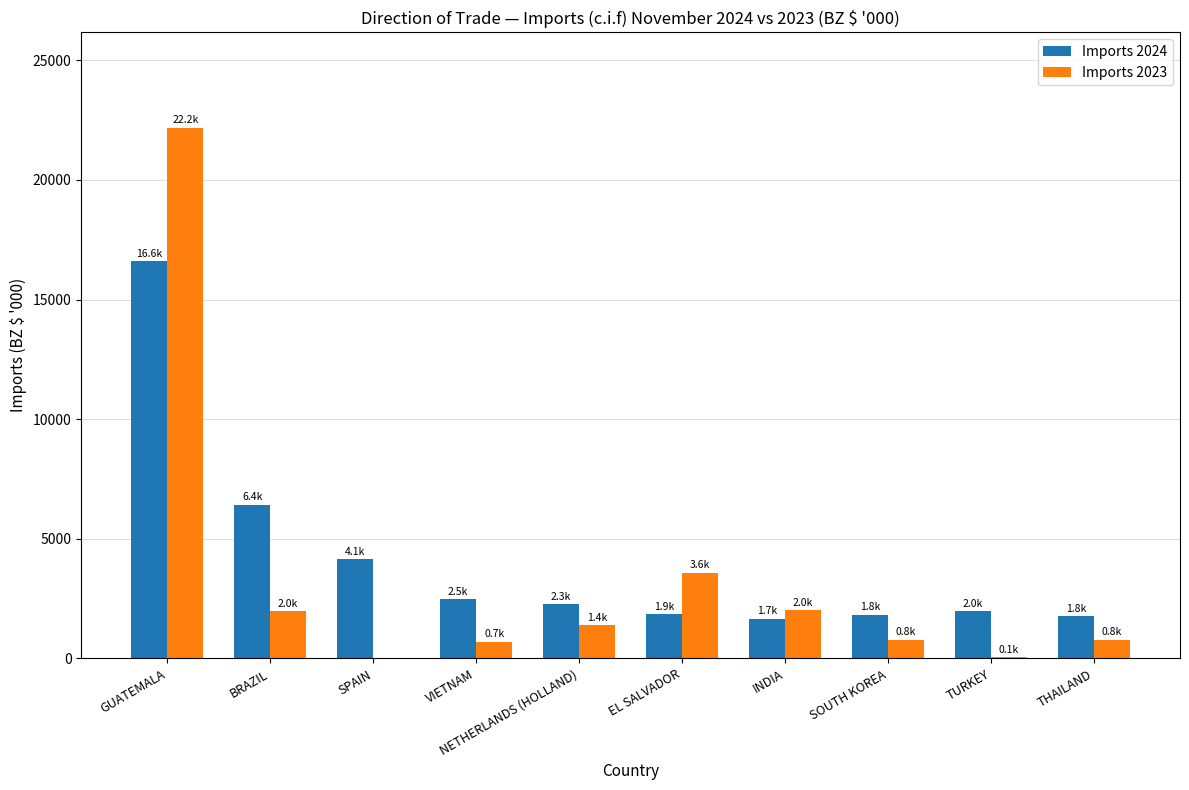

How many categories are shown in the chart?

10